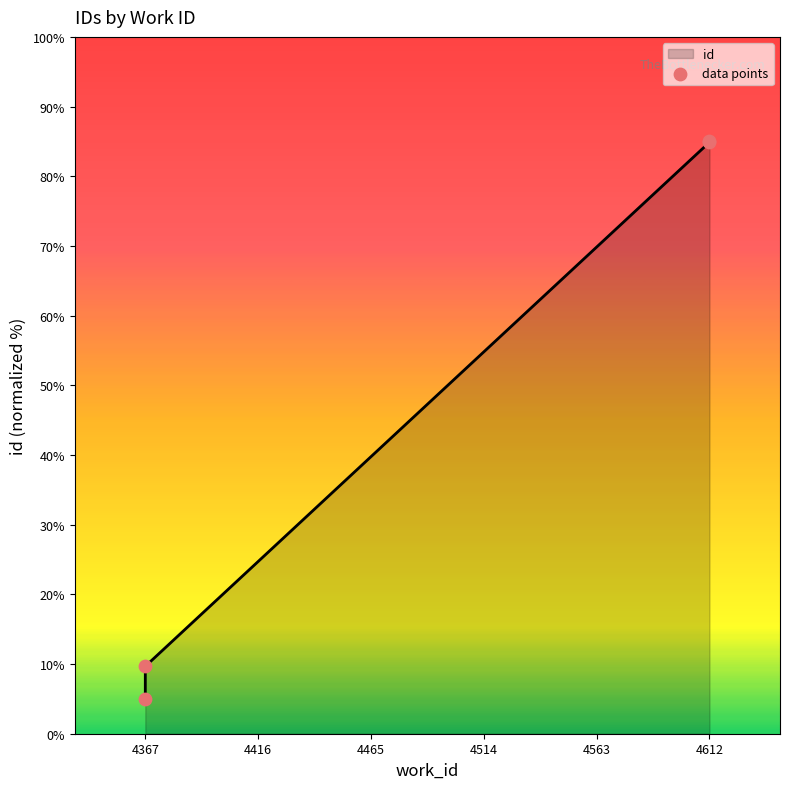

What is the ratio of the value at 4612 to the value at 4612?

1.0